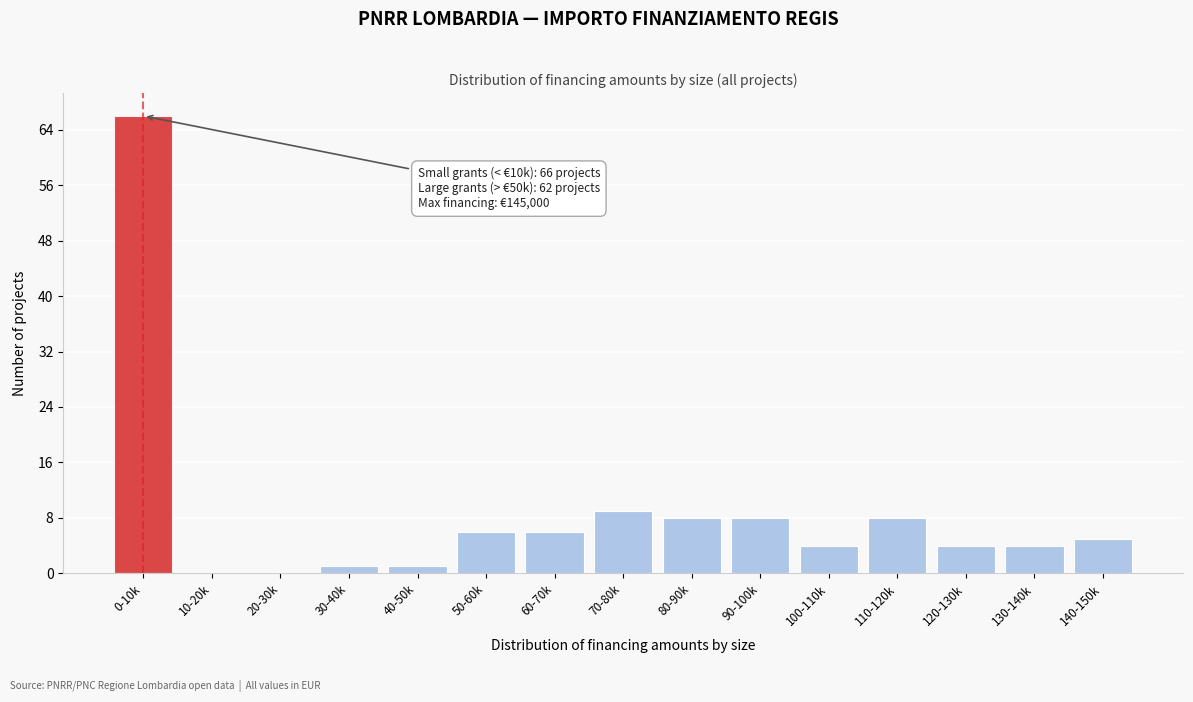

Reading left to right, list all the values displayed in this chart.

0-10k=66	10-20k=0	20-30k=0	30-40k=1	40-50k=1	50-60k=6	60-70k=6	70-80k=9	80-90k=8	90-100k=8	100-110k=4	110-120k=8	120-130k=4	130-140k=4	140-150k=5